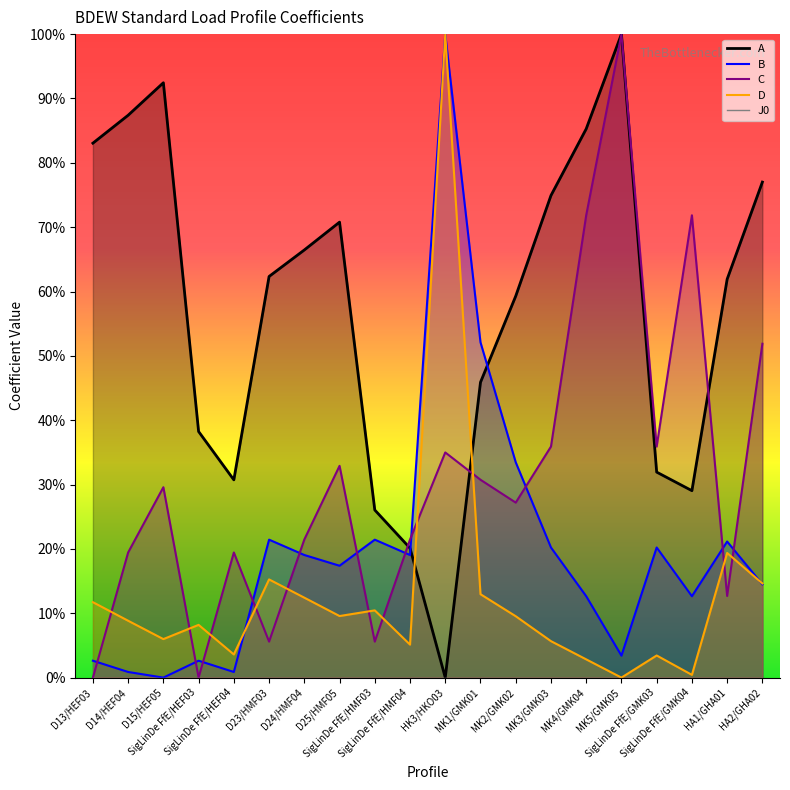

True or false: D has a value of 3.6 at SigLinDe FfE/HEF04.

True